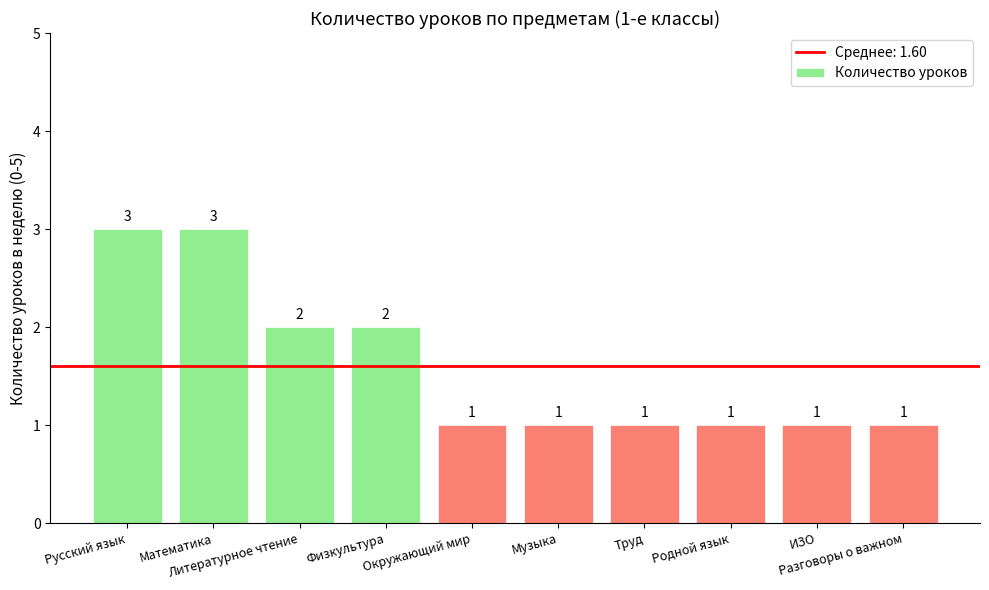

What is the change in value from Физкультура to Окружающий мир?

-1